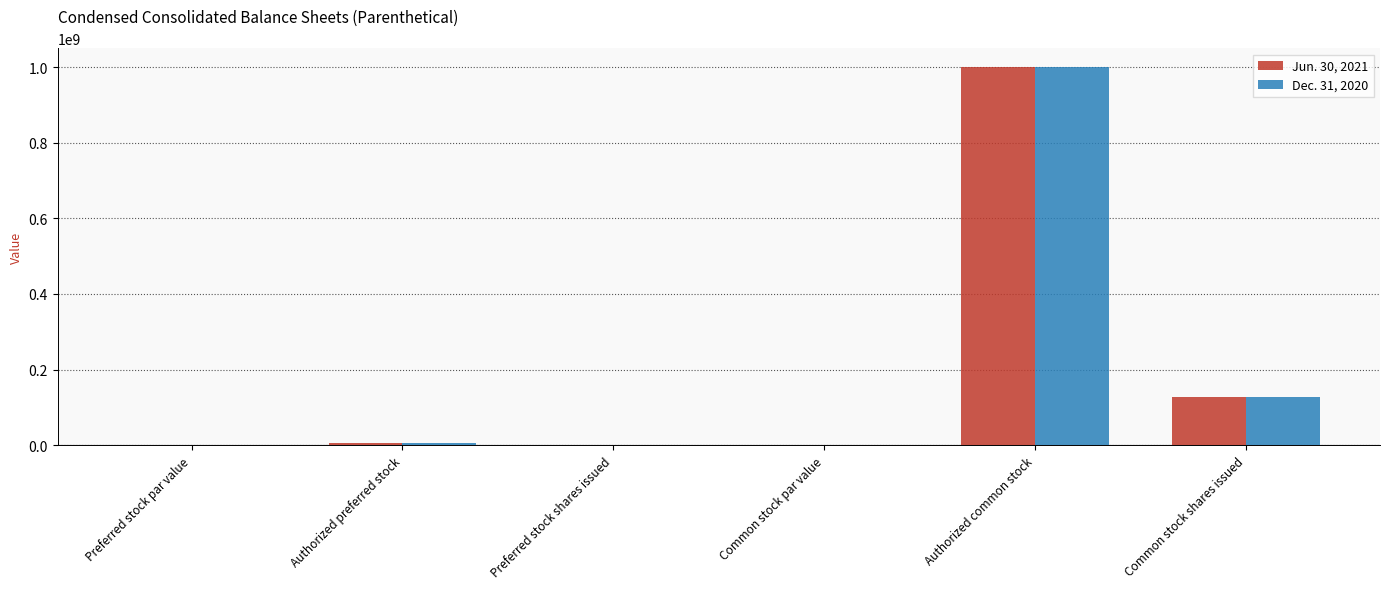

Is it true that Dec. 31, 2020 equals 52521736.0 at Common stock shares issued?

False